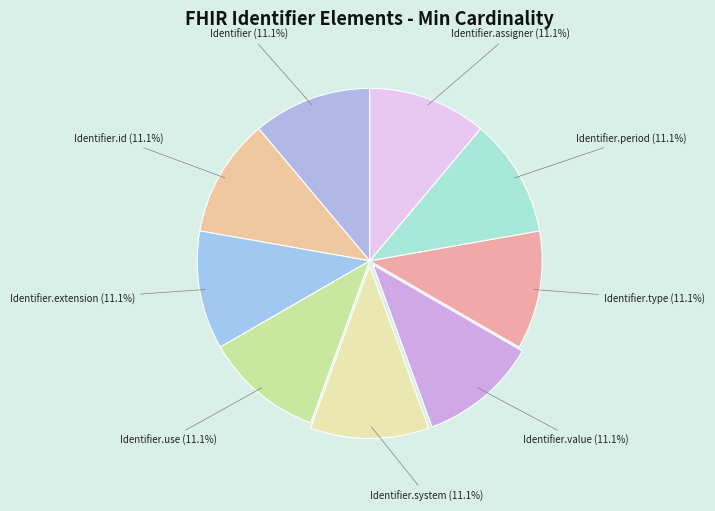

To the nearest percent, what portion does Identifier.value represent?

11%